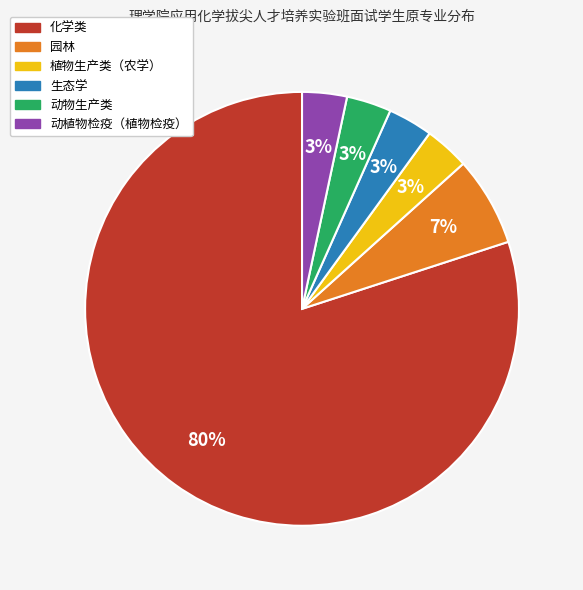

How many segments does this pie chart have?

6